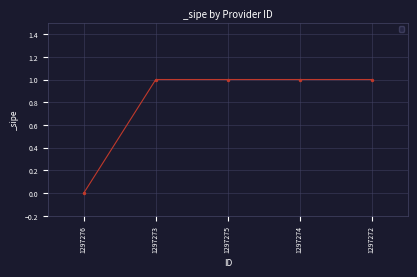

True or false: the data shows 0 at 1297272.

False